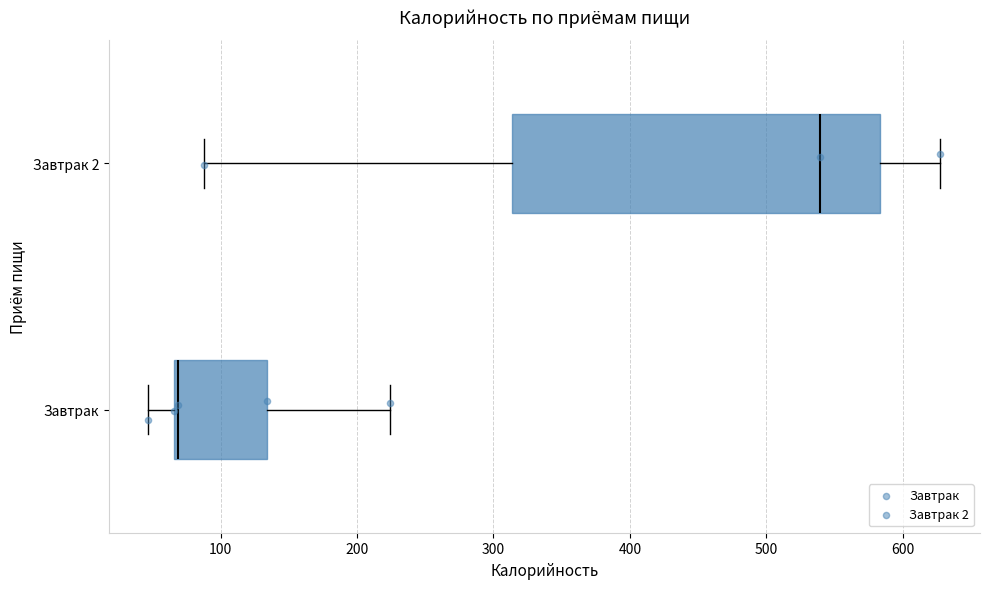

Reading bottom to top, read every box against the x-axis: the position of its median line, the range the box covers, and the ends of its whiskers. The values are not printed on the chart, so give them approximately, as read against the axis.

Завтрак: median 70 (just right of the box's left edge), box 70 to 130, whiskers 50 to 220
Завтрак 2: median 540, box 310 to 580, whiskers 90 to 630